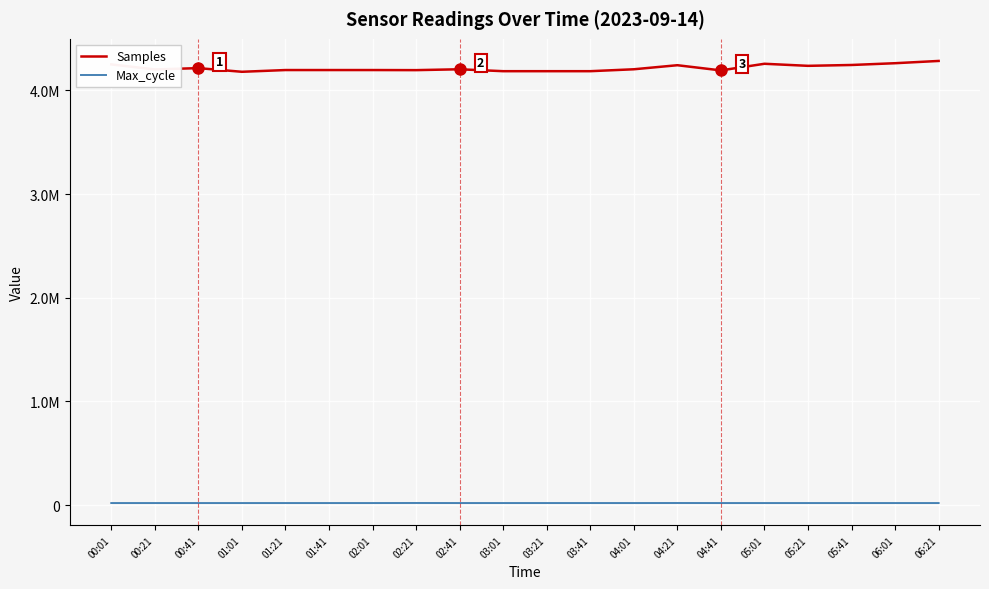

True or false: Max_cycle and Samples cross at least once.

False